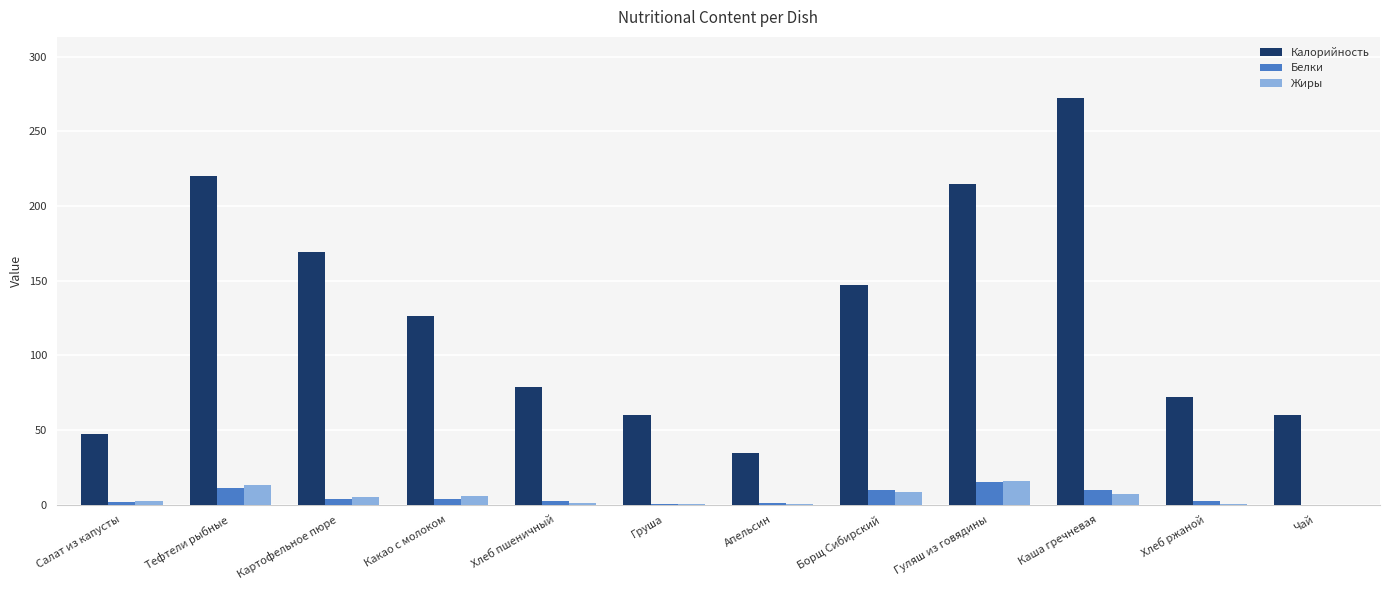

Where is Калорийность nearest to the value 153?

Борщ Сибирский